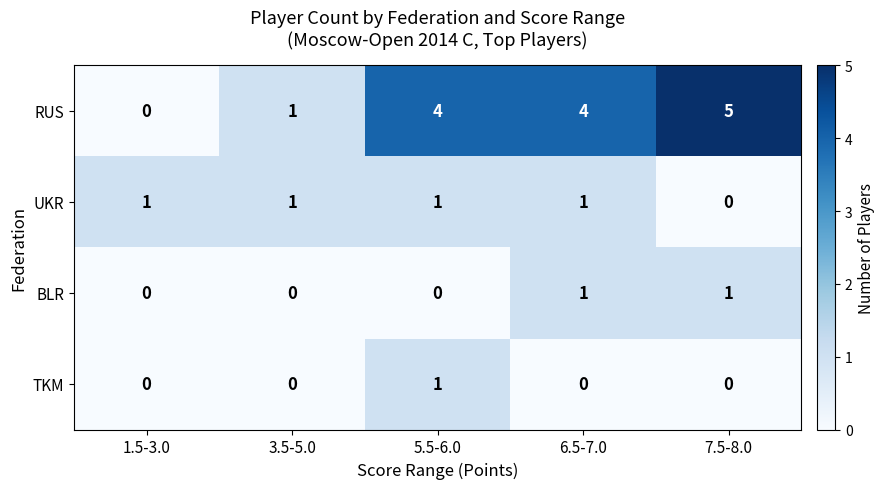

What is the difference between the highest and lowest values at 1.5-3.0?

1